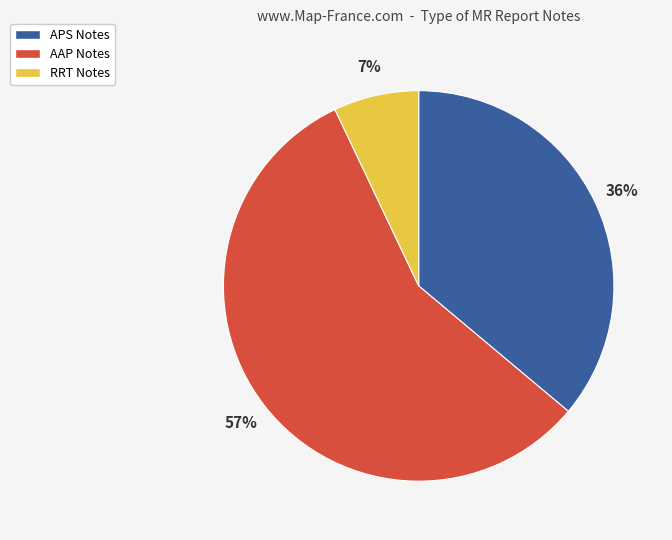

Do RRT Notes and AAP Notes together represent more than half of the pie?

Yes